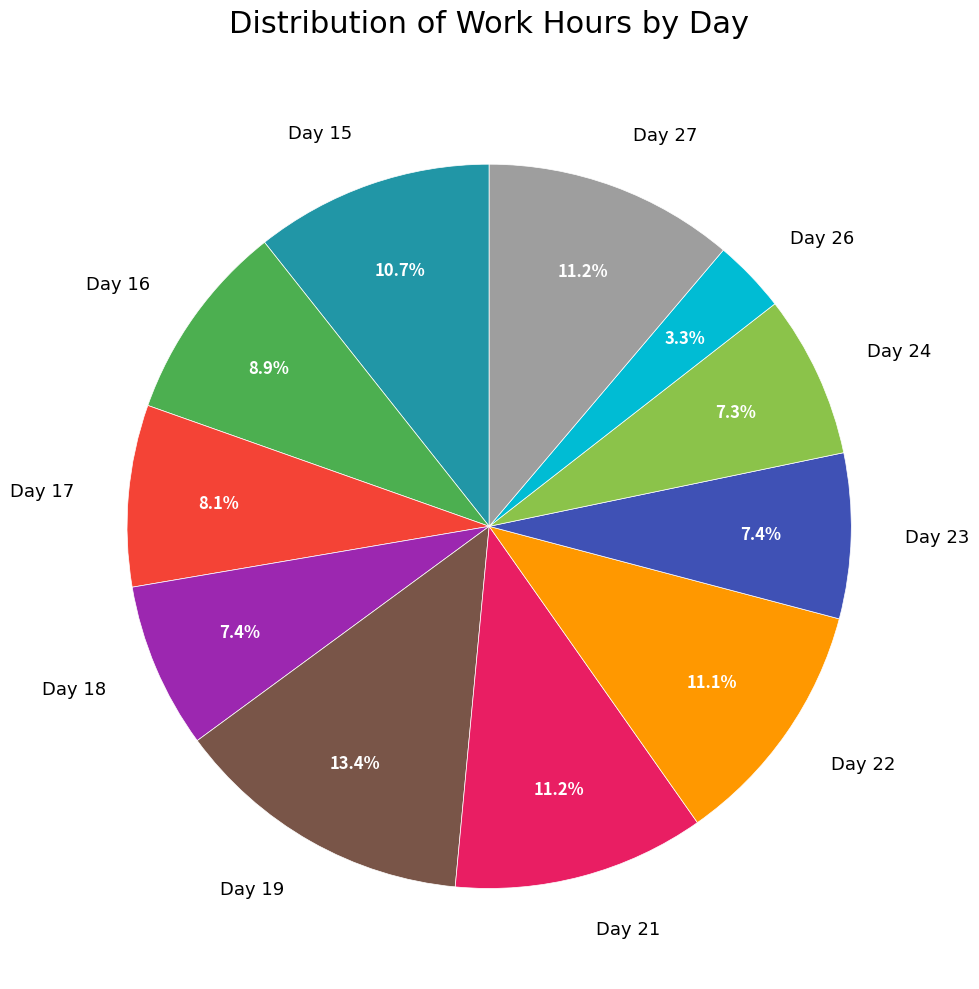

To the nearest percent, what percentage of the pie is Day 22?

11%